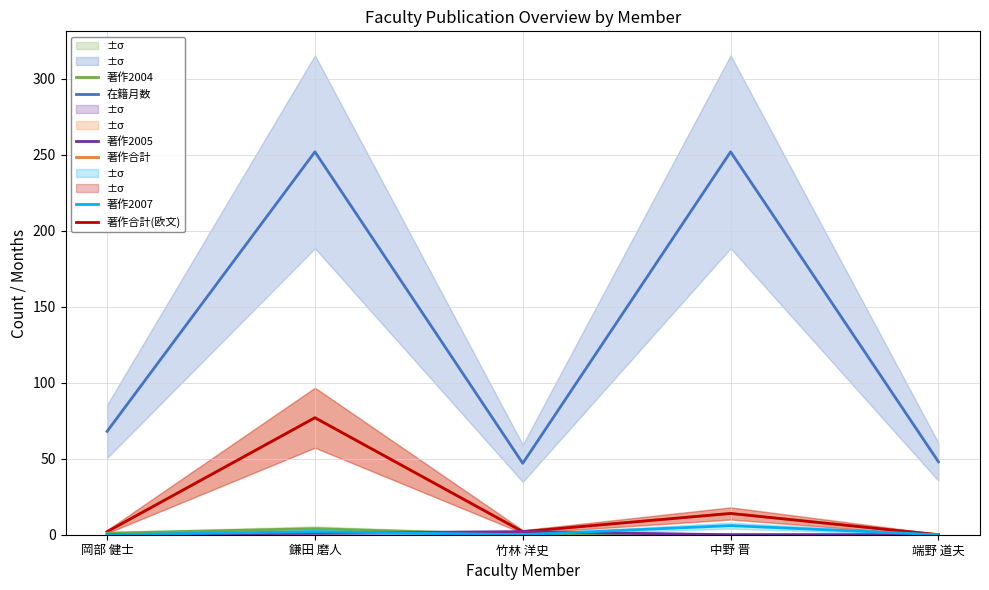

List the series in order of their peak value, highest first.

在籍月数, 著作合計, 著作合計(欧文), 著作2007, 著作2004, 著作2005